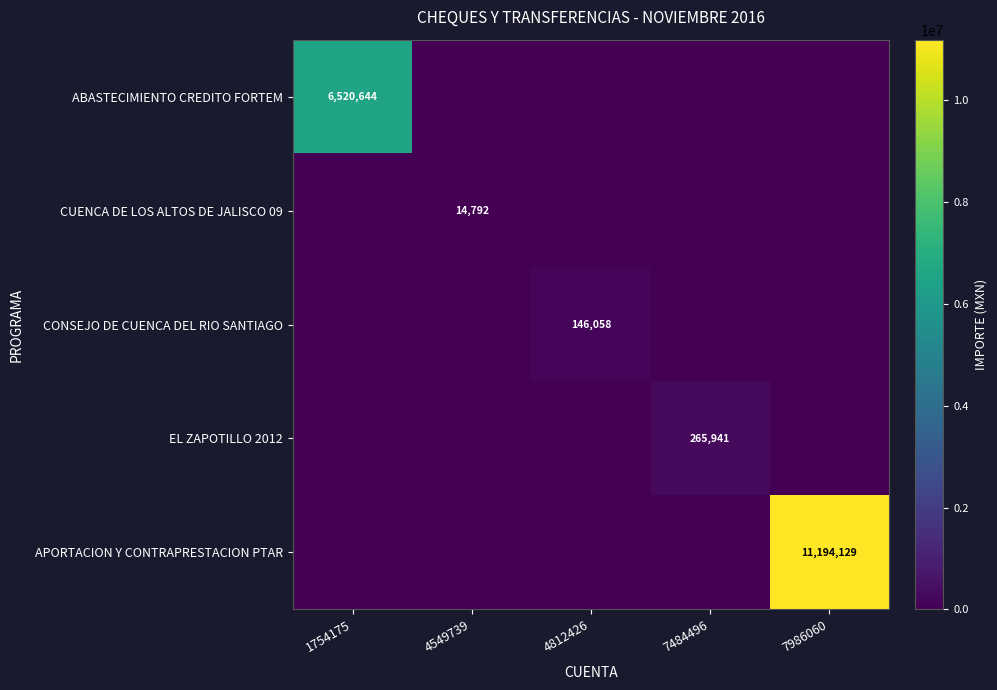

How many categories are shown in the chart?

5